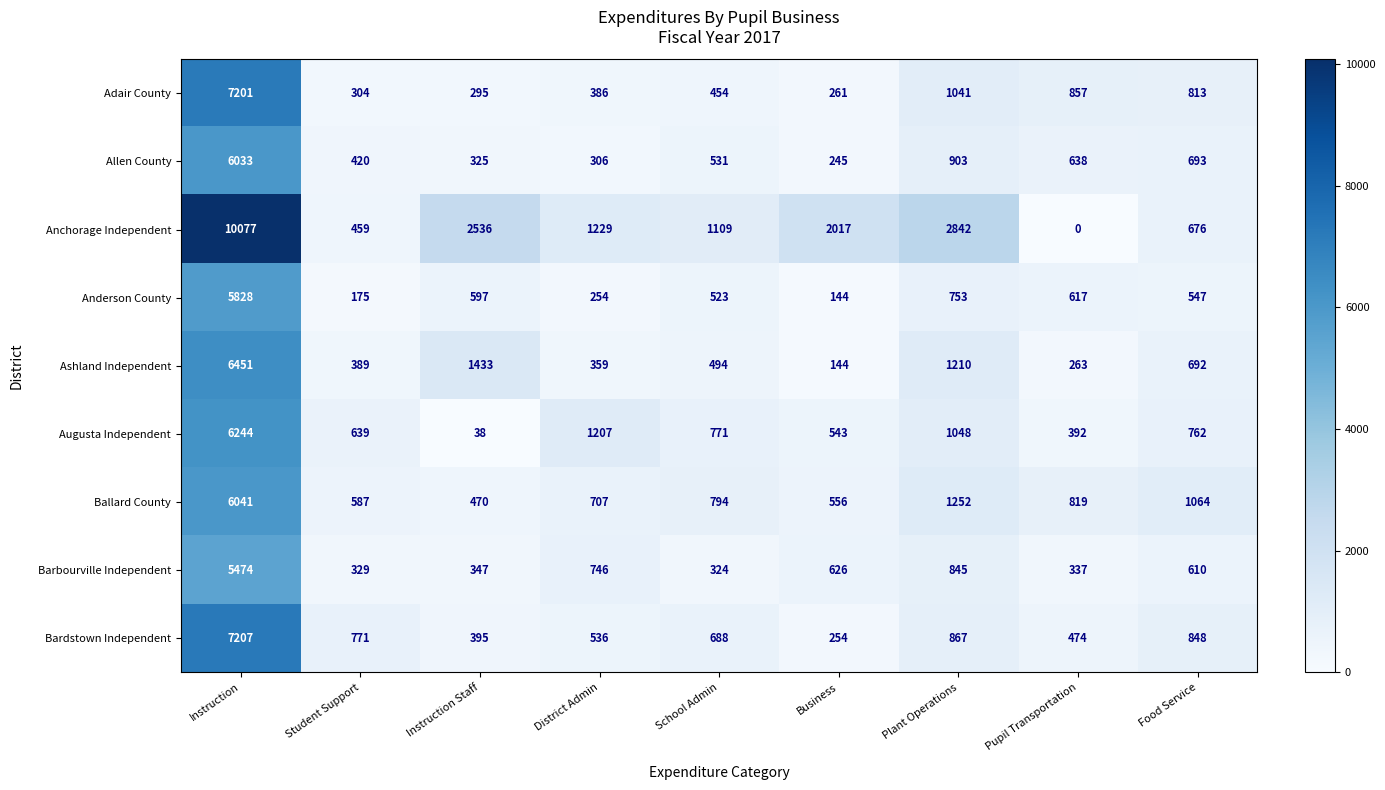

At which category does the chart reach its minimum across all series?

Pupil Transportation